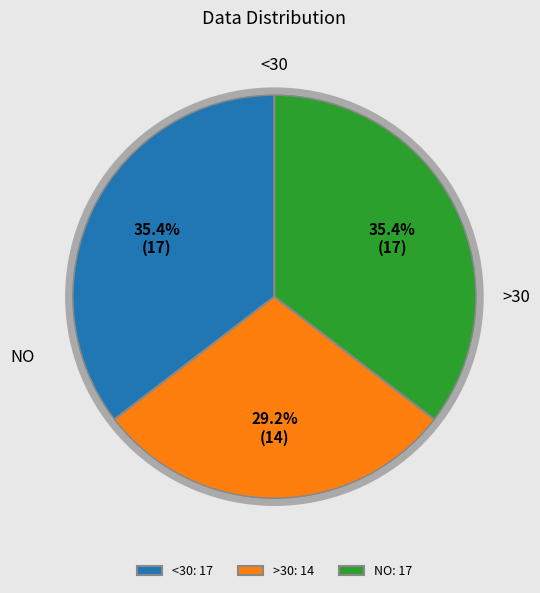

What is the ratio of the value at <30: 17 to the value at >30: 14?

1.2